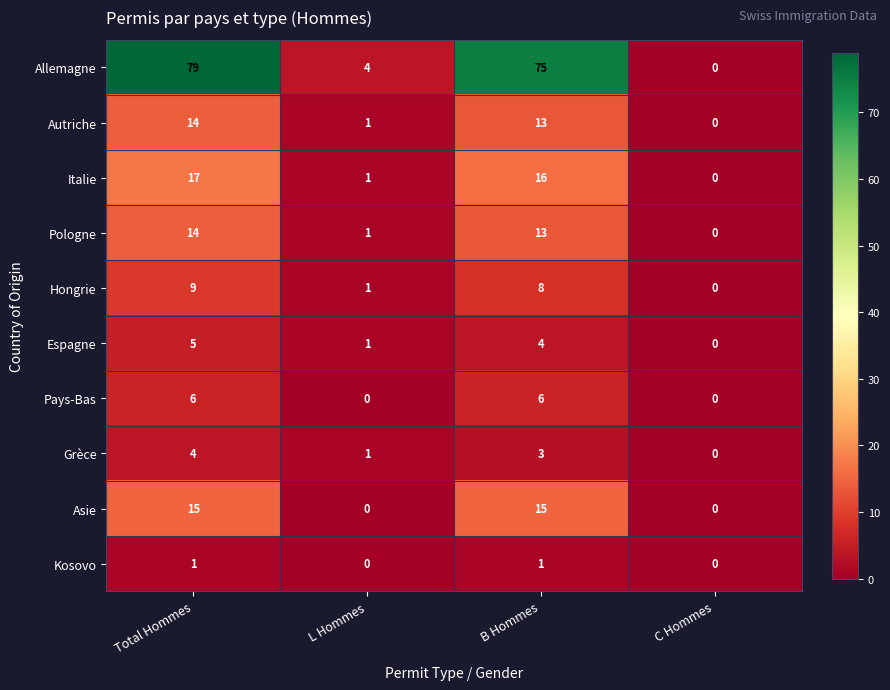

Rank the categories by Hongrie value from lowest to highest.

C Hommes, L Hommes, B Hommes, Total Hommes